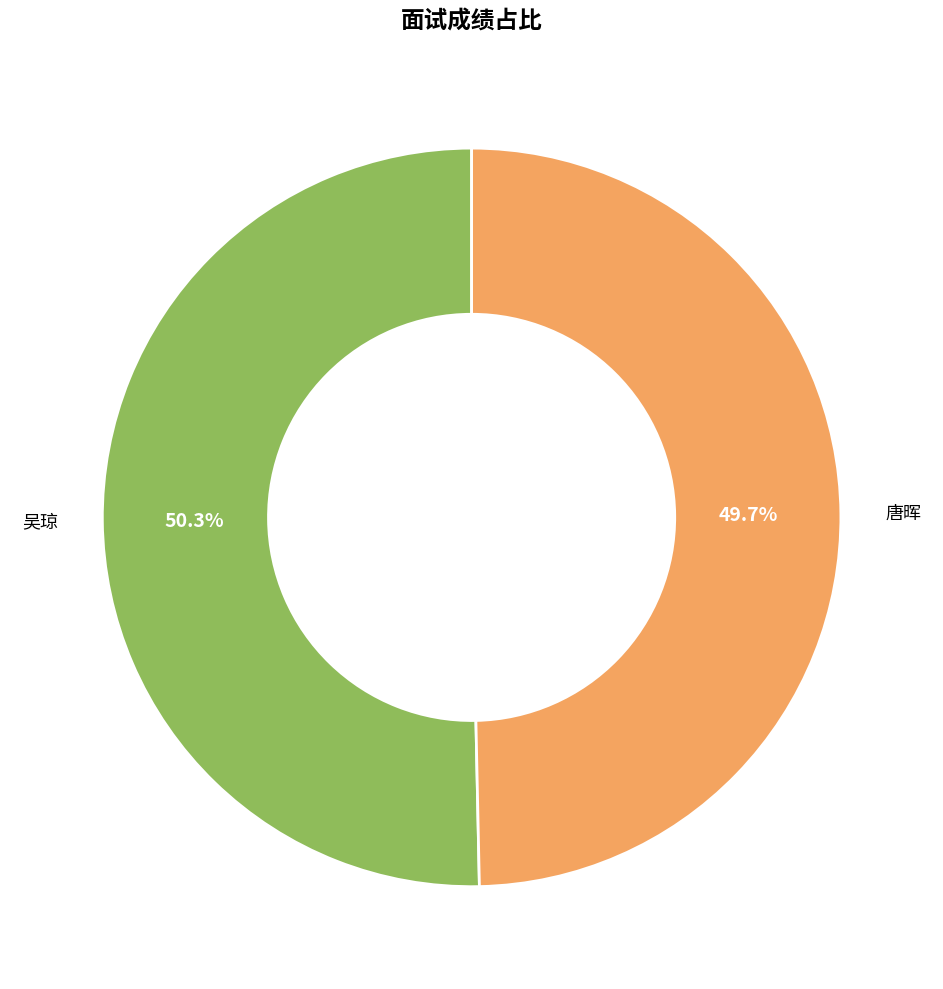

Is there any slice that represents more than half of the pie?

Yes